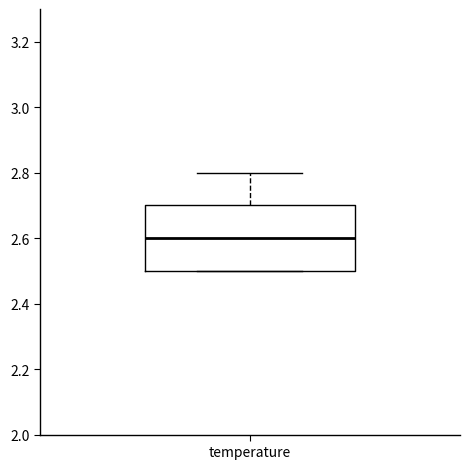

Transcribe this box plot: give where the median line is, the range the box spans, and where the two whiskers end, as read against the y-axis. The values are not printed on the chart, so give them approximately, as read against the axis.

median 2.6, box 2.5 to 2.7, whiskers 2.5 to 2.8